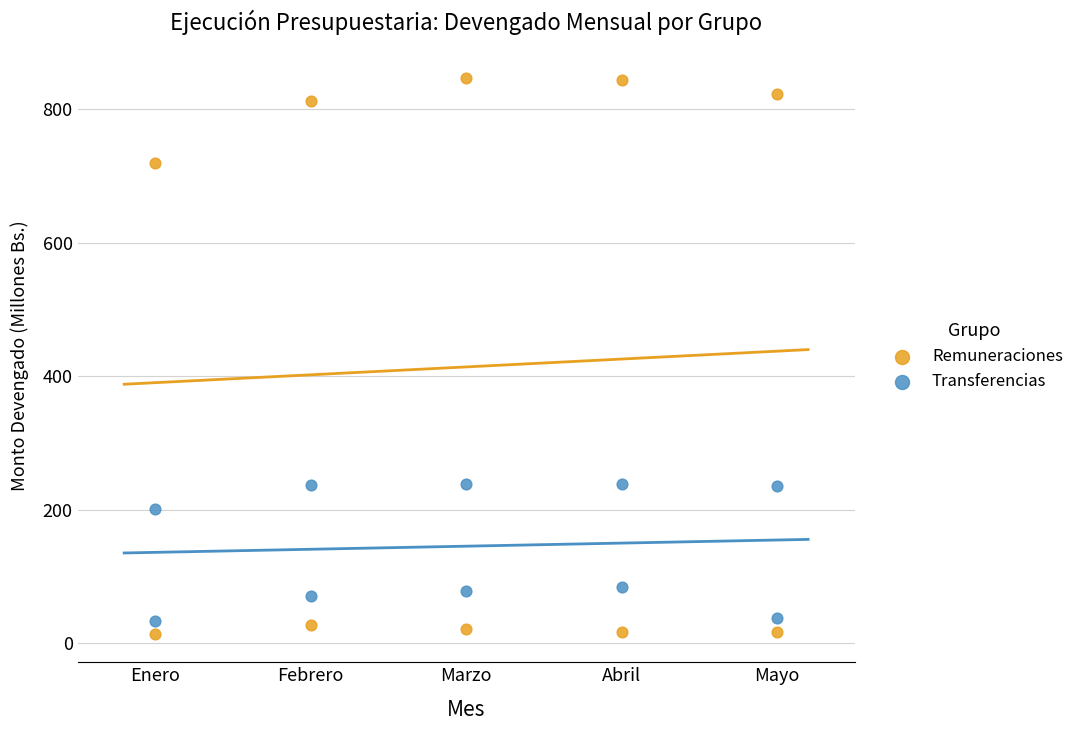

What is the X range (max minus min) for the scatter plot?

4.0